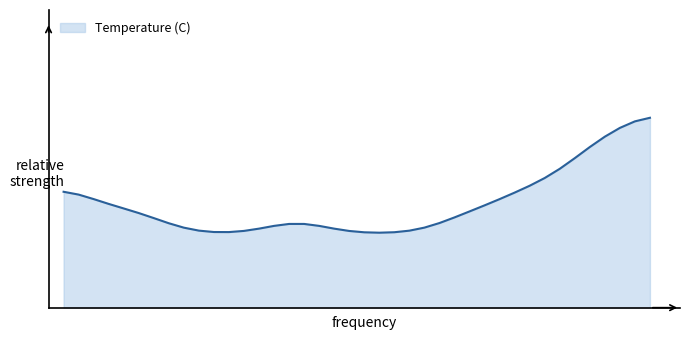

Does the chart display data point markers on the line(s)?

No